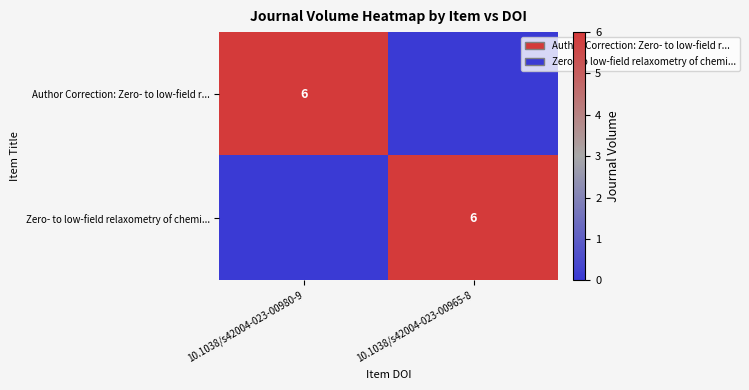

The Zero- to low-field relaxometry of chemi... series shows 6 at 10.1038/s42004-023-00965-8. True or false?

True